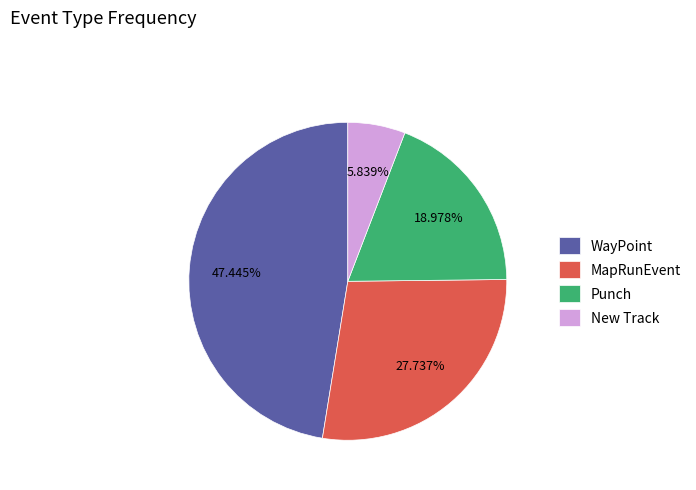

Rank the categories by value from lowest to highest.

New Track, Punch, MapRunEvent, WayPoint